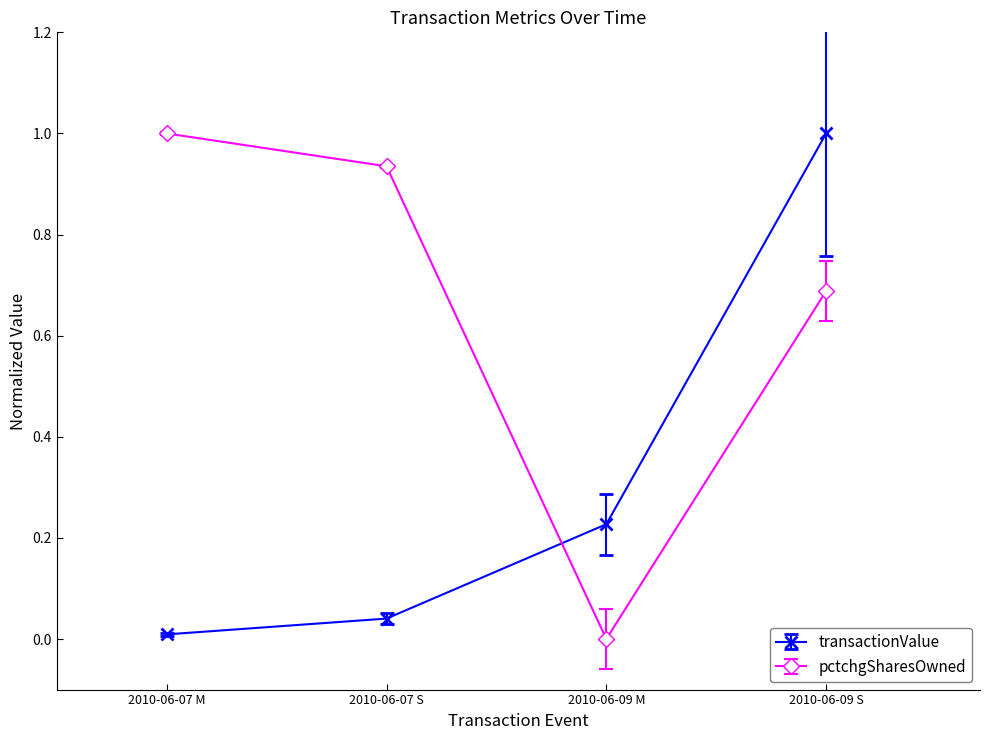

At 2010-06-09 S, list the series in order from smallest to largest.

pctchgSharesOwned, transactionValue